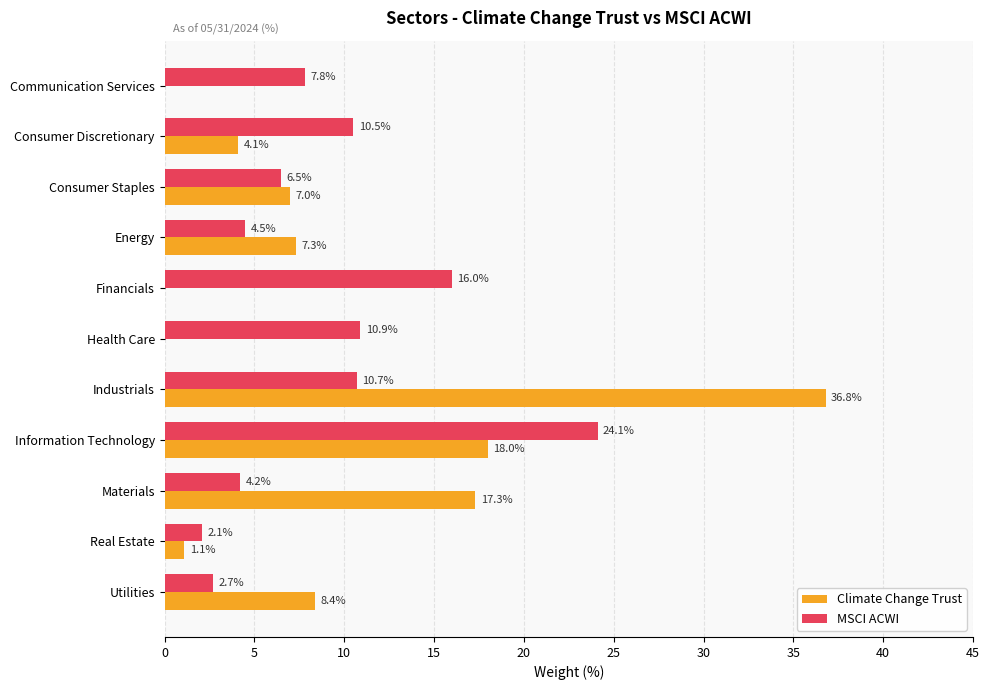

What are all the series names shown in the legend?

Climate Change Trust, MSCI ACWI